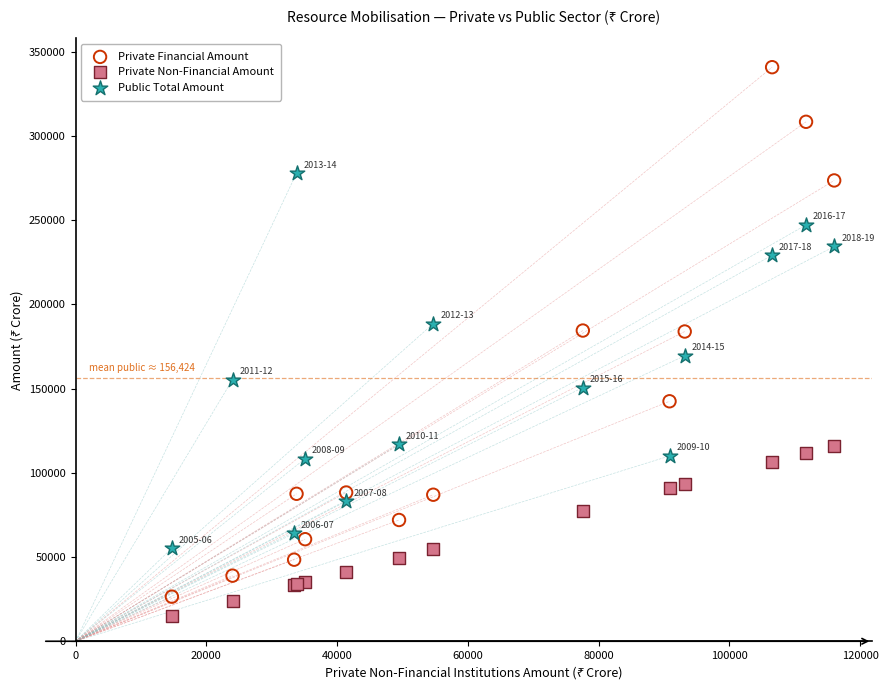

Which series has the widest spread of Y values?

Private Financial Amount